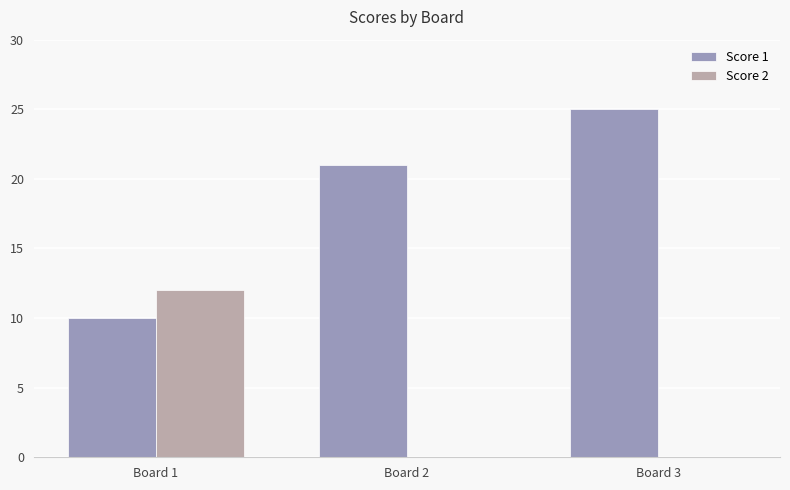

Is the value of Score 2 at Board 3 greater than the value of Score 1 at Board 3?

No